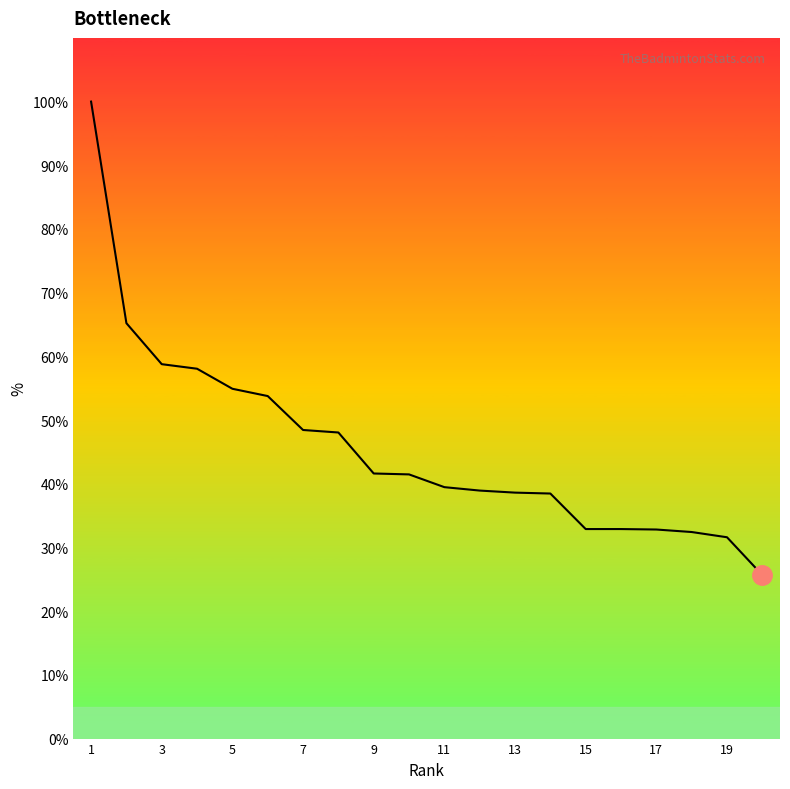

Count the number of values greater than 41.

10